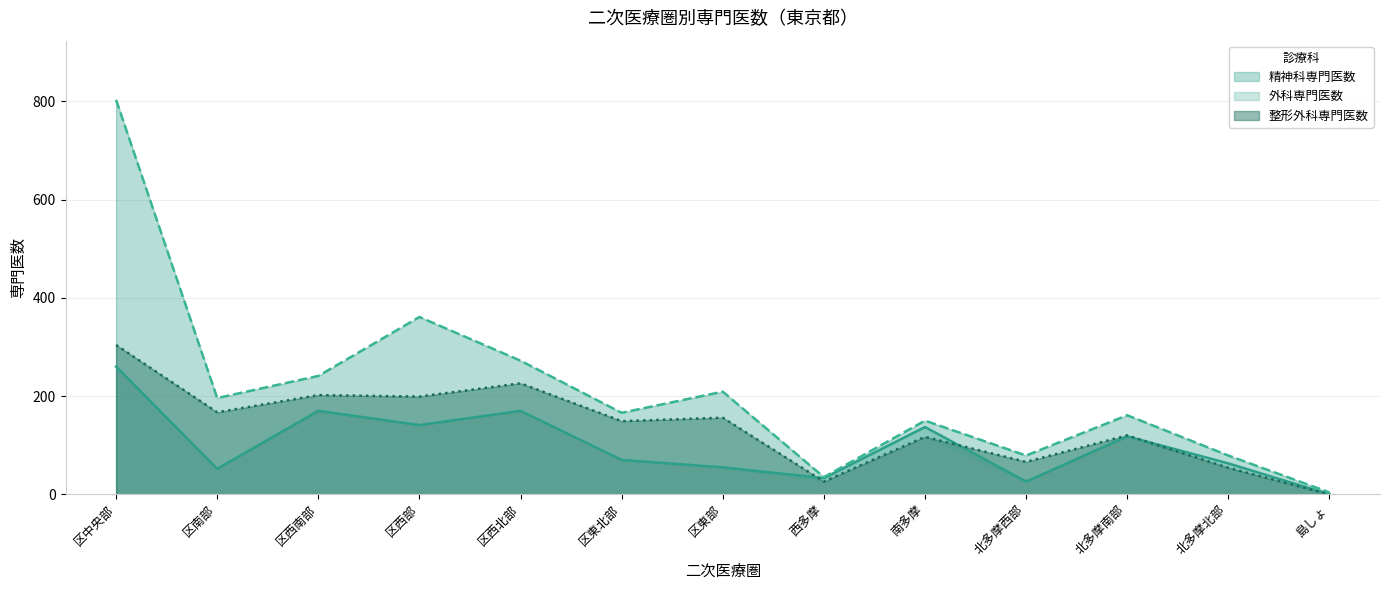

The value of 外科専門医数 at 南多摩 is 37. True or false?

False